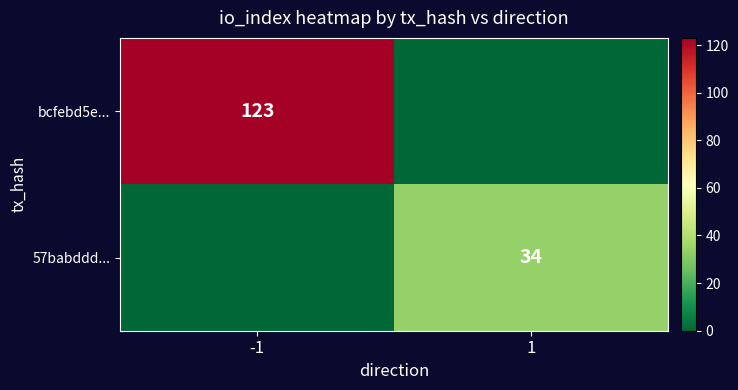

Is it true that 57babddd... equals 12 at 1?

False